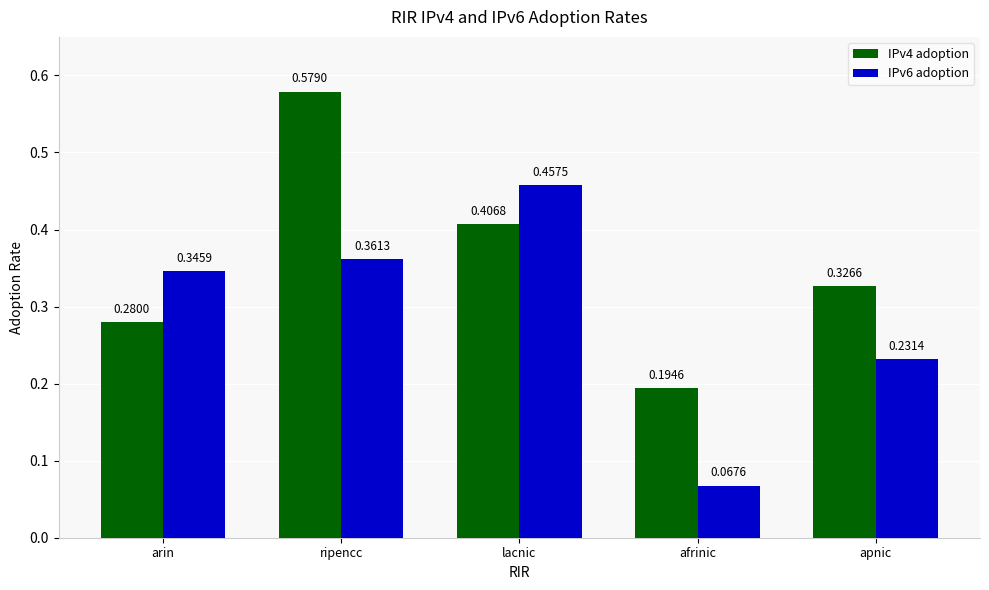

Which series has the widest spread of values?

IPv6 adoption